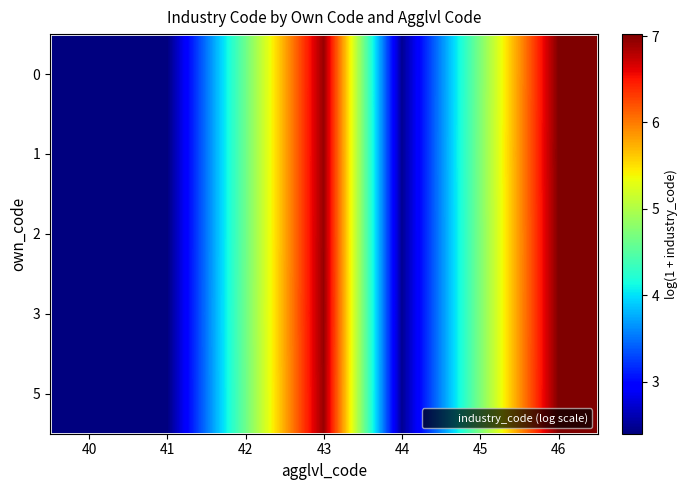

Reading right to left, list all the values displayed in this chart.

0: 46=7.0	45=4.7	44=2.5	43=6.9	42=4.6	41=2.4	40=2.4
1: 46=7.0	45=4.7	44=2.5	43=6.9	42=4.6	41=2.4	40=2.4
2: 46=7.0	45=4.7	44=2.5	43=6.9	42=4.6	41=2.4	40=2.4
3: 46=7.0	45=4.7	44=2.5	43=6.9	42=4.6	41=2.4	40=2.4
5: 46=7.0	45=4.7	44=2.5	43=6.9	42=4.6	41=2.4	40=2.4